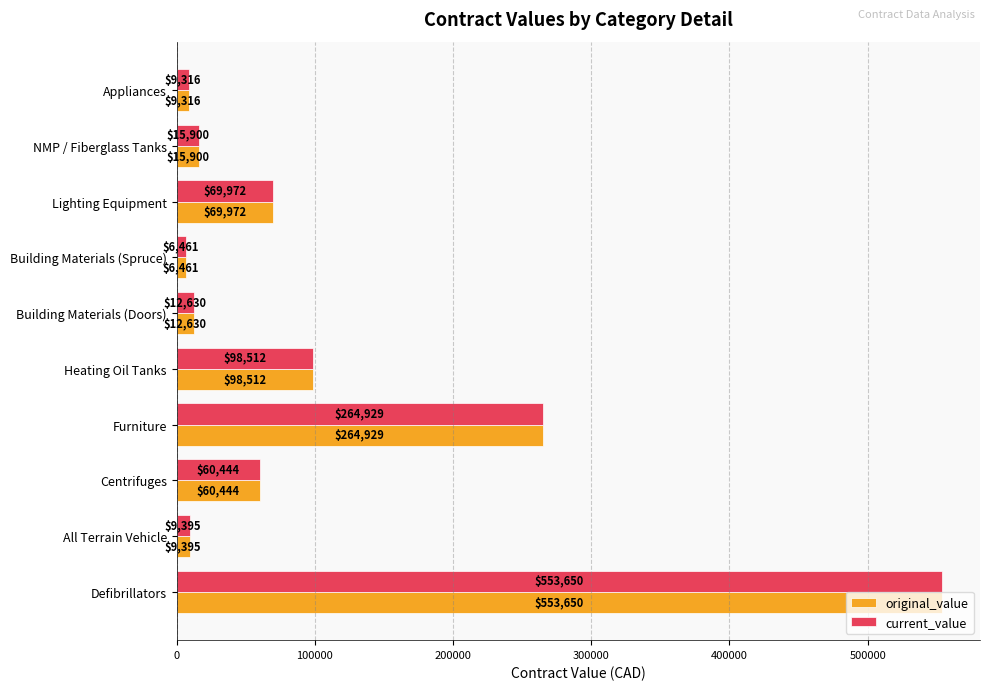

At which category is the sum across all series the highest?

Defibrillators